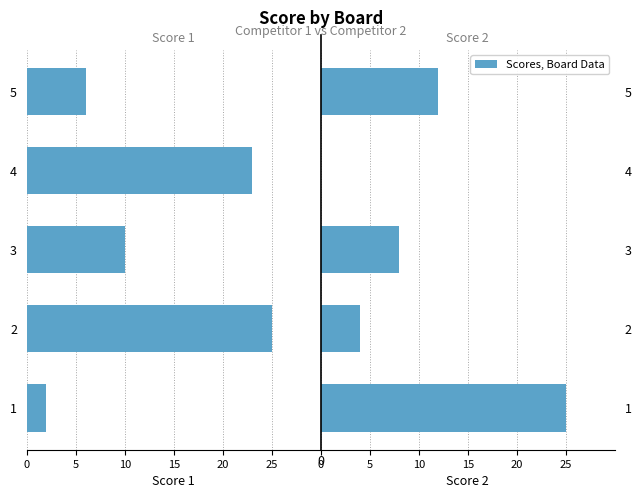

How many values in Score 2 are above zero?

4